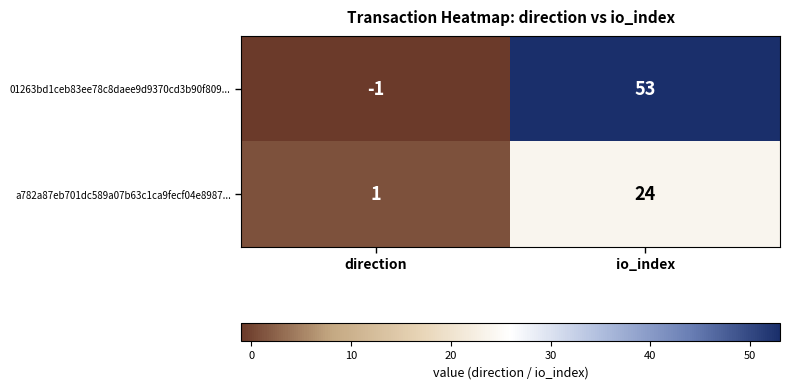

Rank the series by their average value, from lowest to highest.

a782a87eb701dc589a07b63c1ca9fecf04e8987..., 01263bd1ceb83ee78c8daee9d9370cd3b90f809...